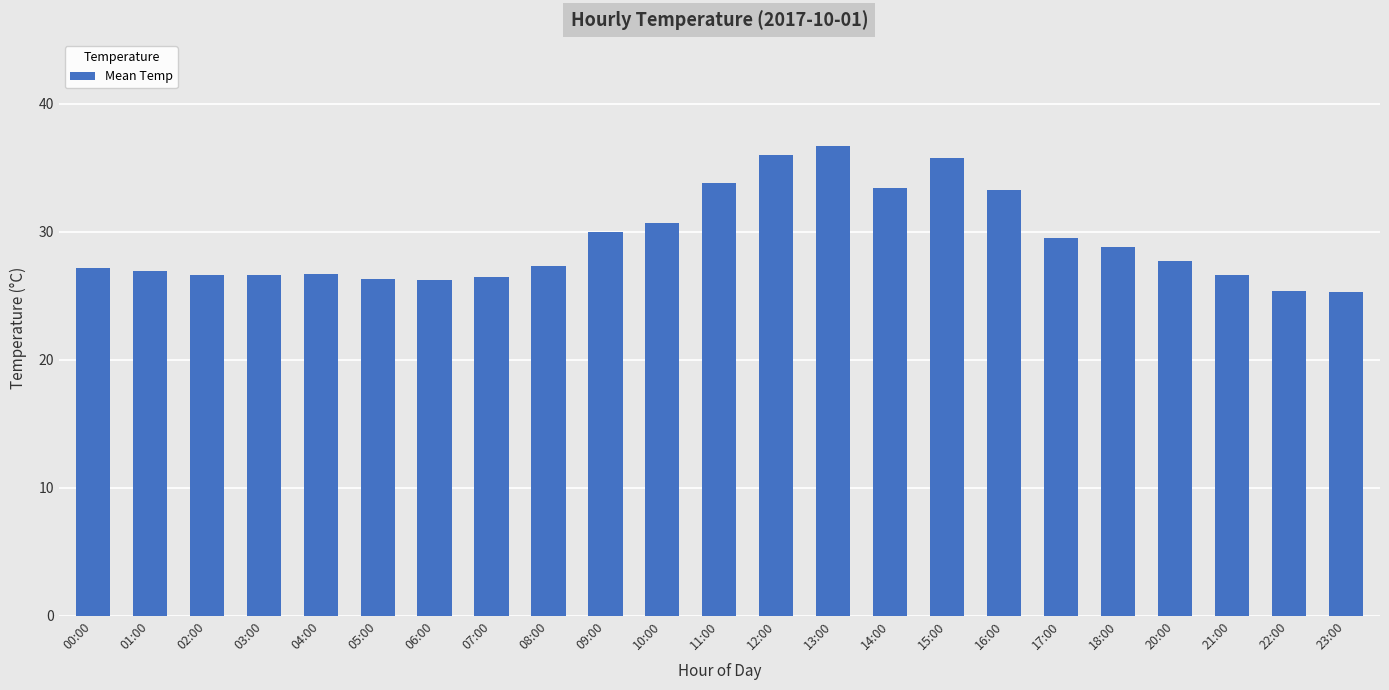

What position from the right is 05:00?

18